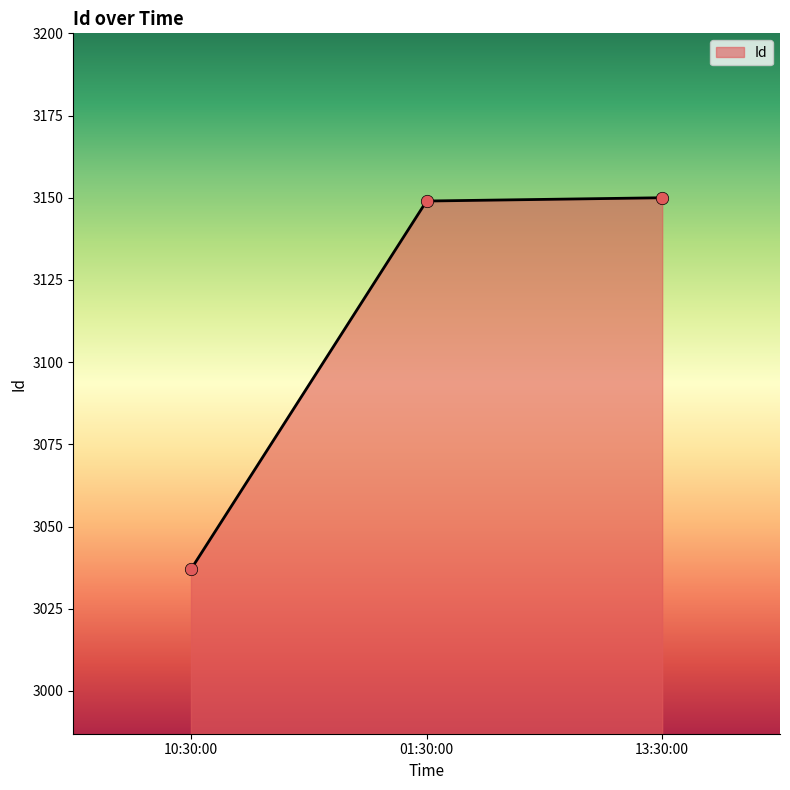

Approximately how many times larger is the value at 10:30:00 compared to 01:30:00?

1.0